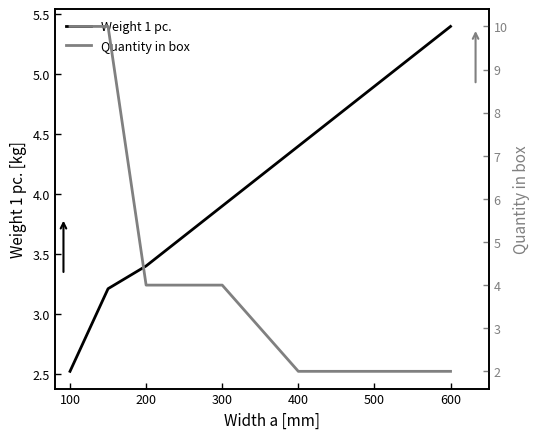

What is the difference between the highest and lowest values at 600?

3.4